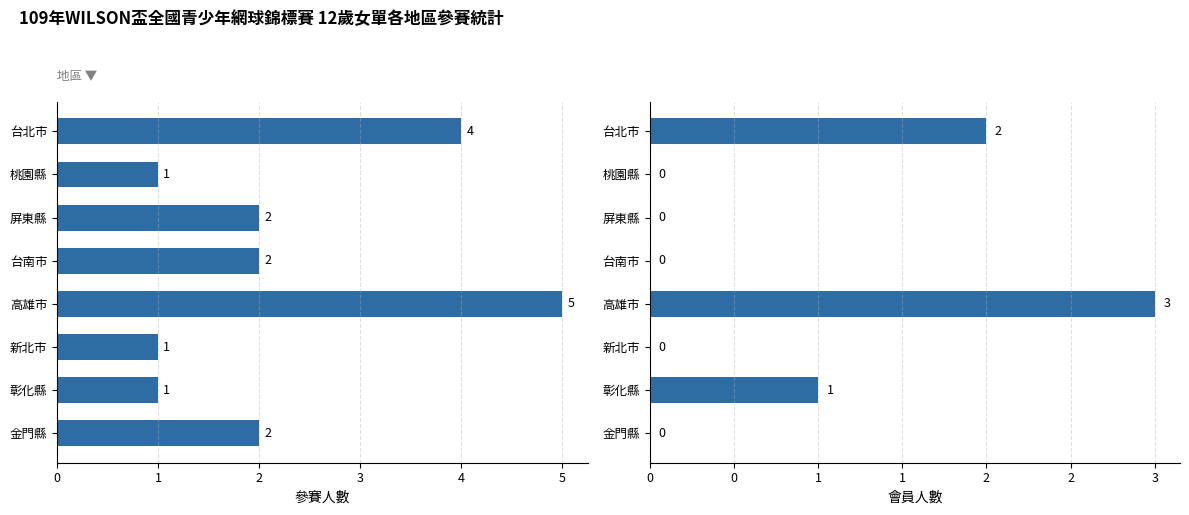

What is the difference between the second highest and minimum values in the 參賽人數 series?

3